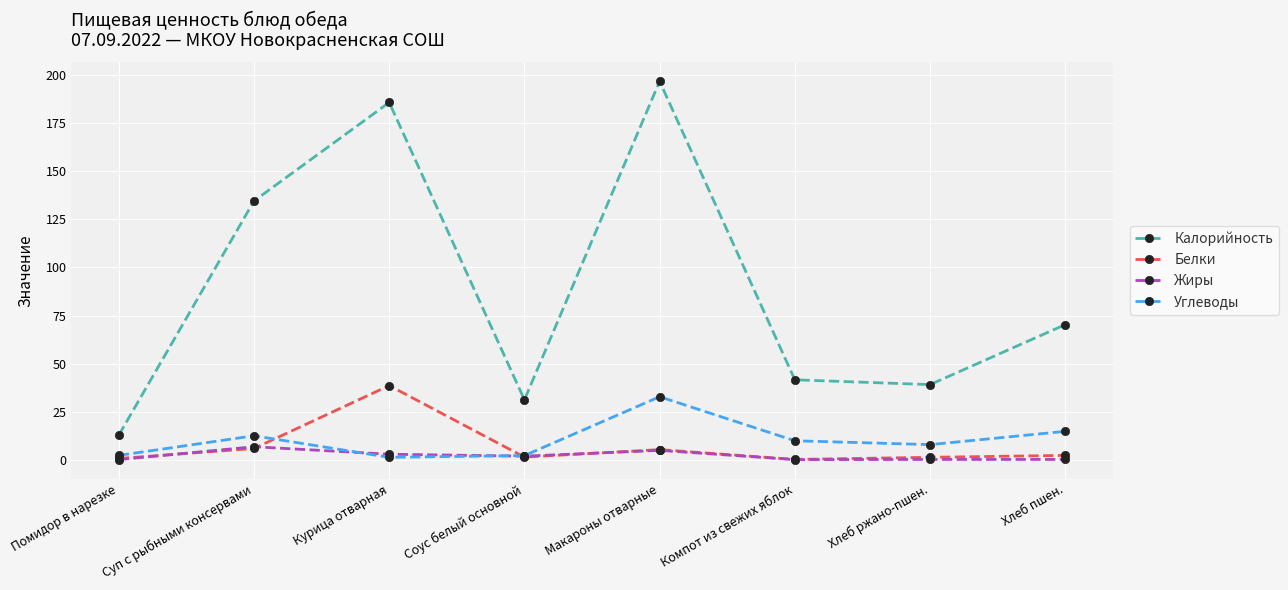

Is the value of Белки at Курица отварная greater than the value of Жиры at Курица отварная?

Yes